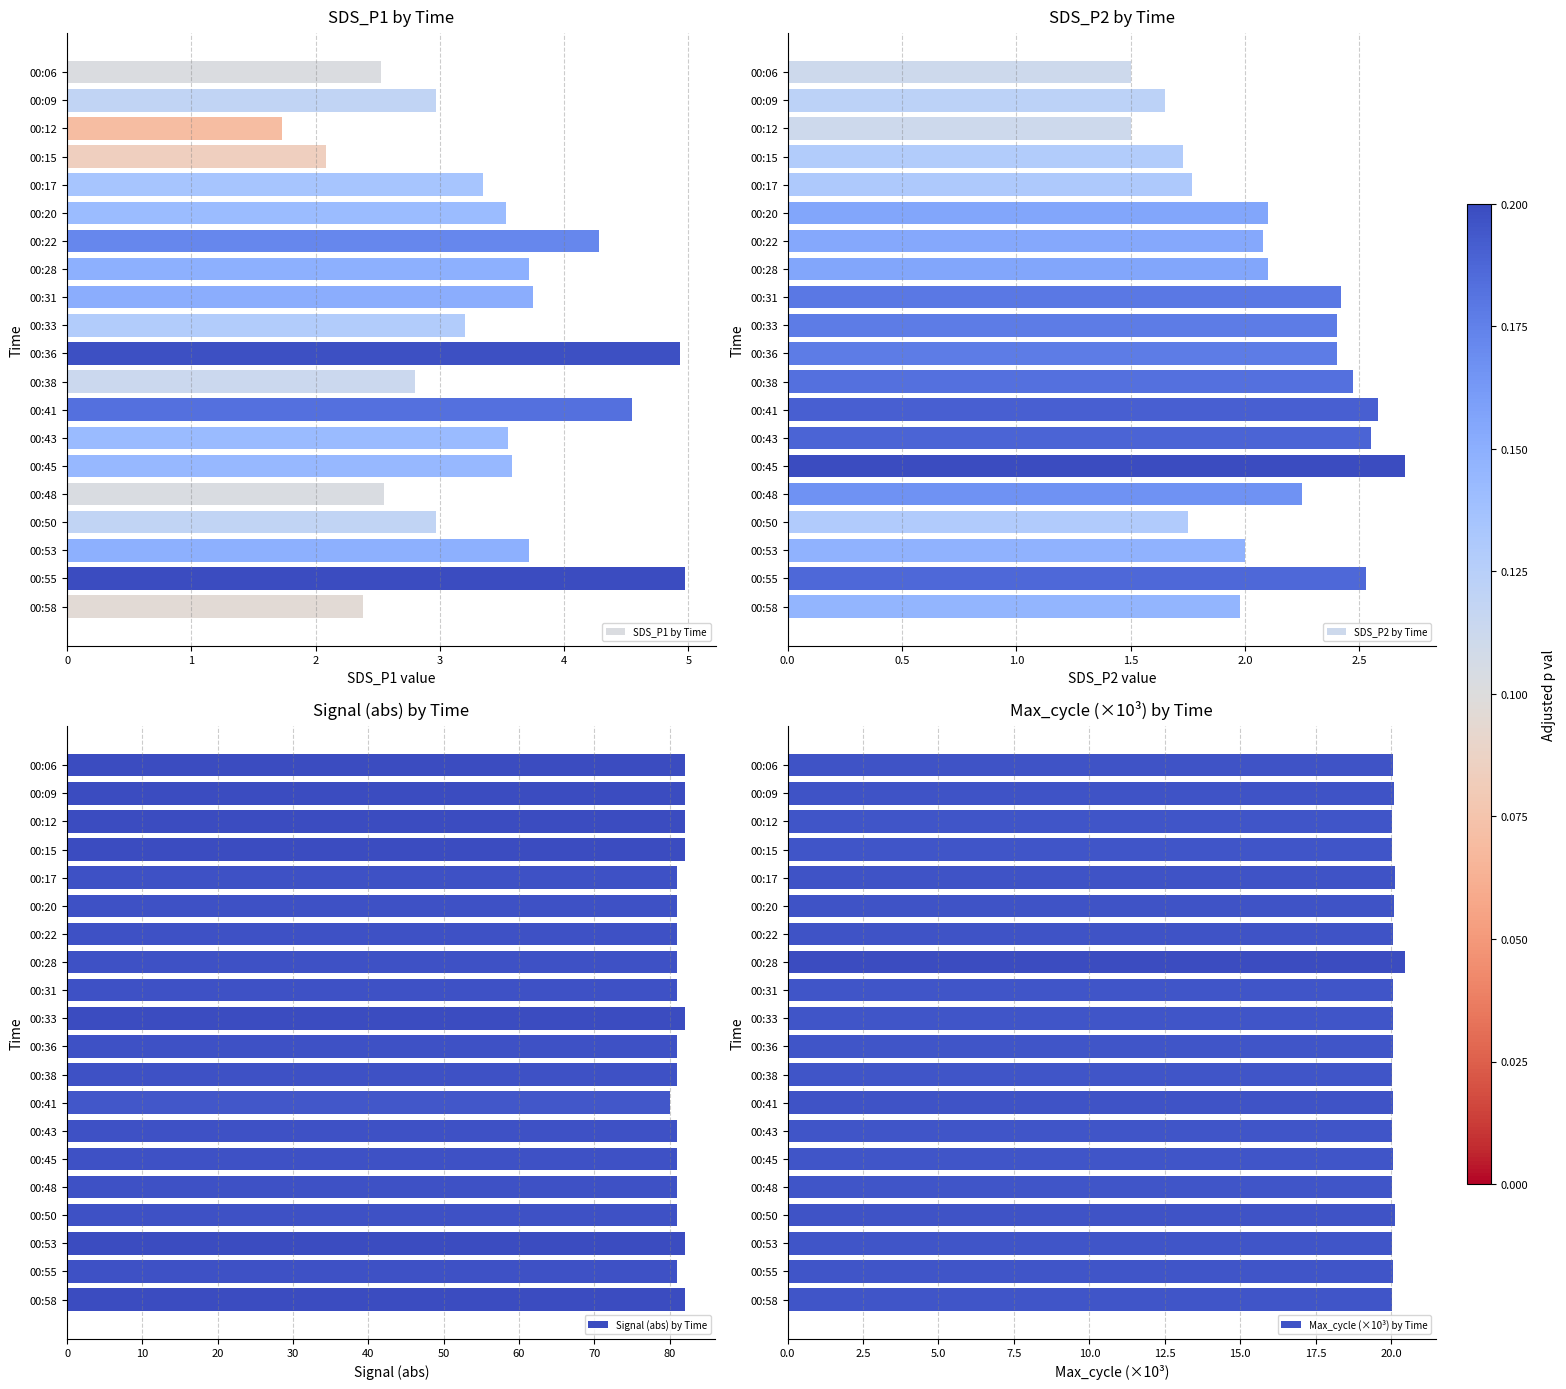

Is it true that Max_cycle (×10³) by Time equals 8.3 at 00:17?

False